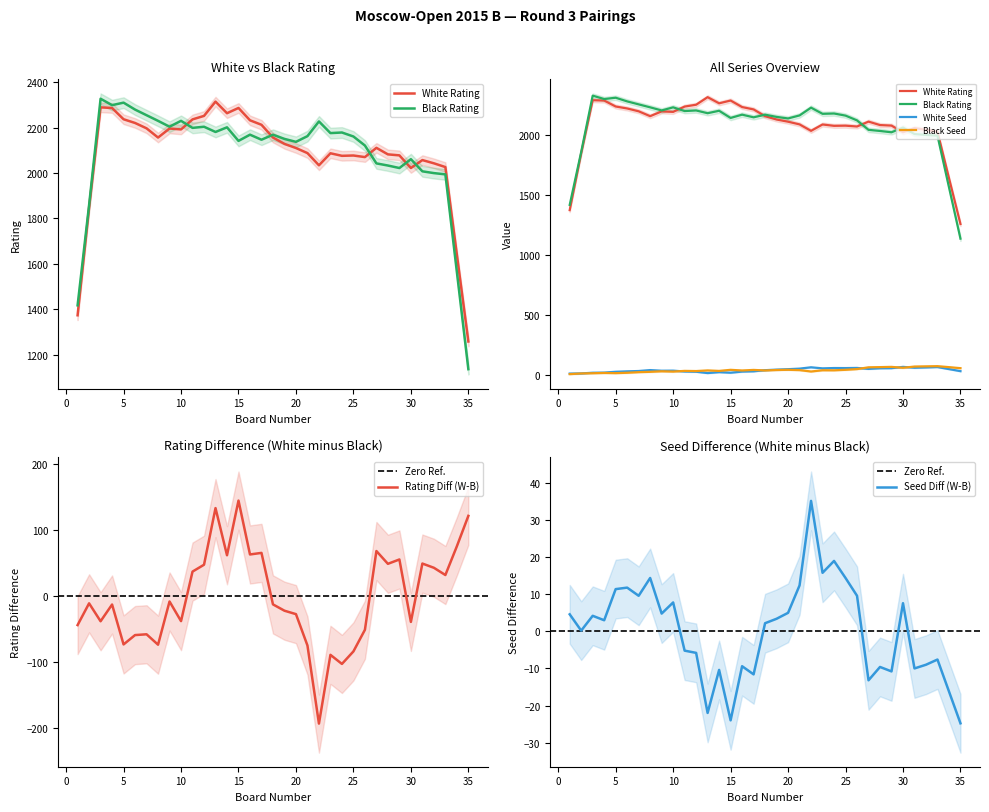

Which category has the highest value in the Rating Diff (W-B) series?

15